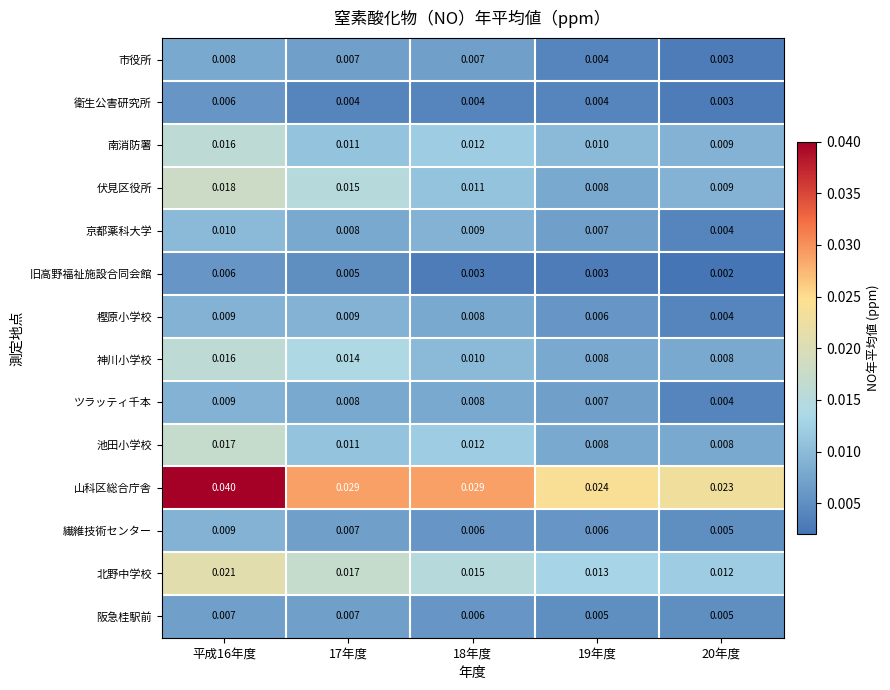

Which series has the largest total across all categories?

山科区総合庁舎